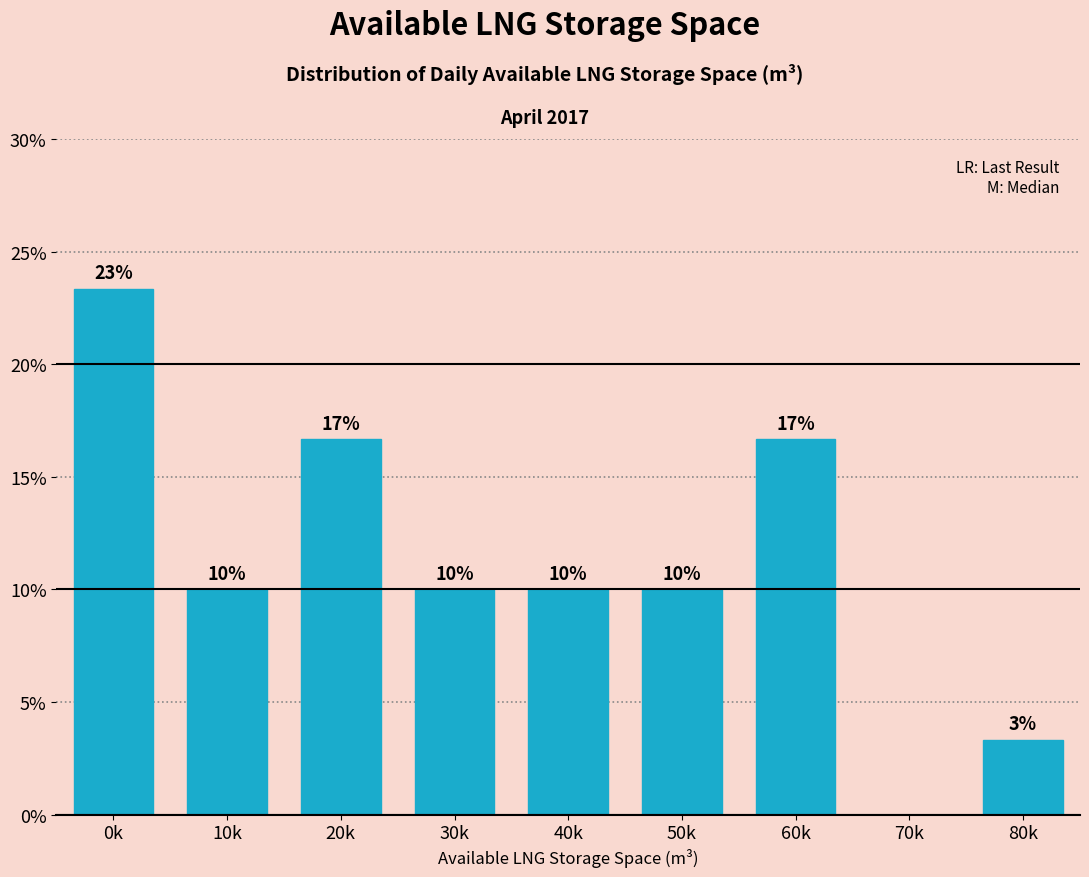

Approximately how many times larger is the value at 30k compared to 60k?

0.6